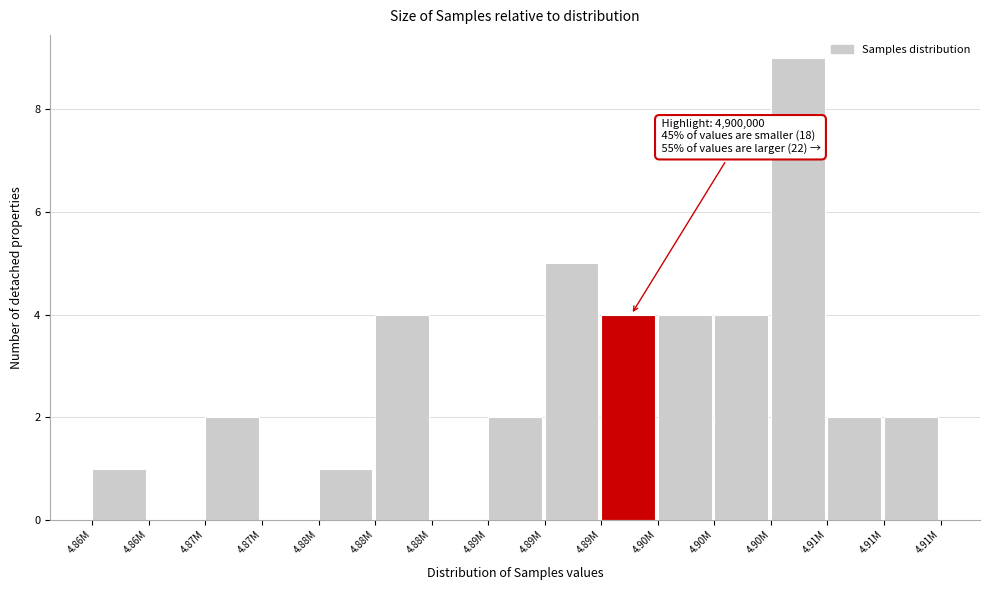

Are the bars horizontal?

No